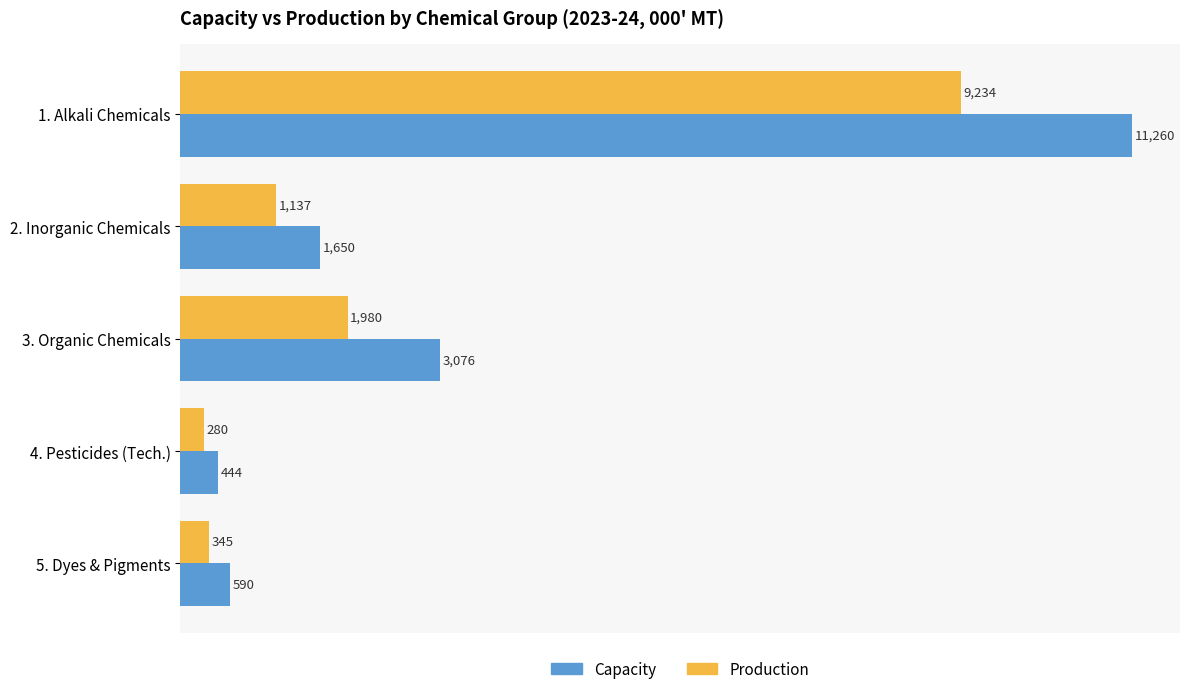

At which label is Production closest to 4757?

3. Organic Chemicals